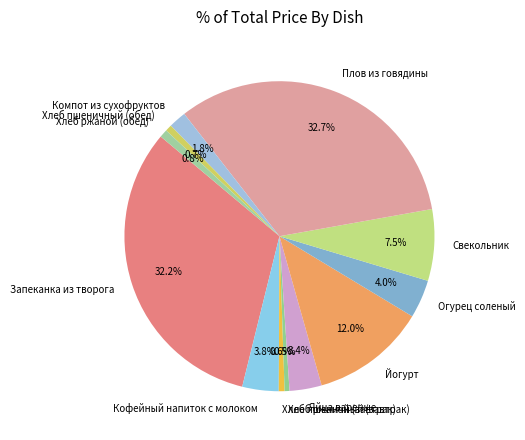

To the nearest percent, what is the combined percentage of Запеканка из творога and Хлеб пшеничный (обед)?

33%